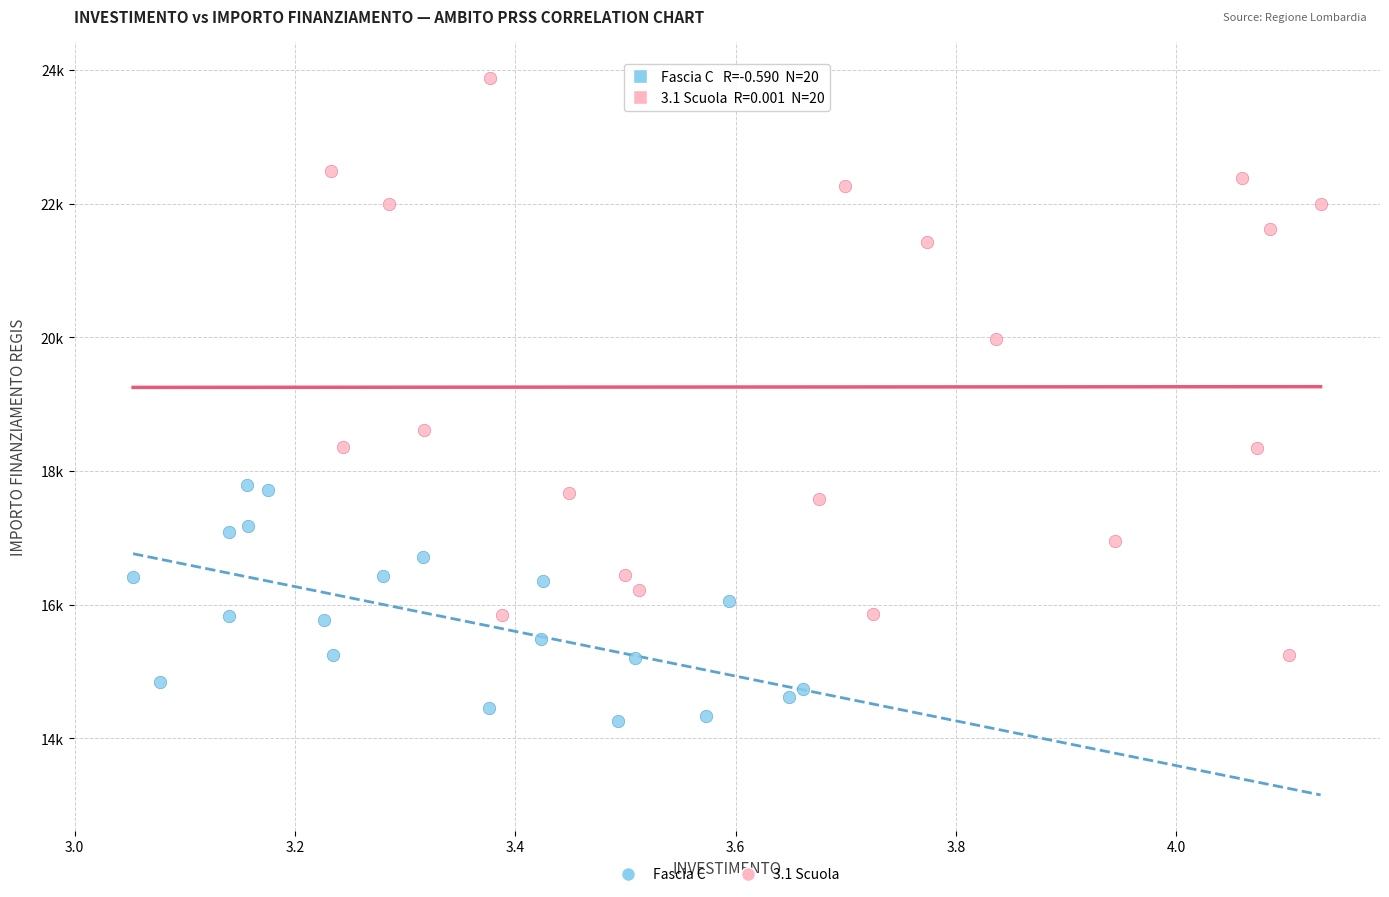

What are all the series names shown in the legend?

Fascia C, 3.1 Scuola